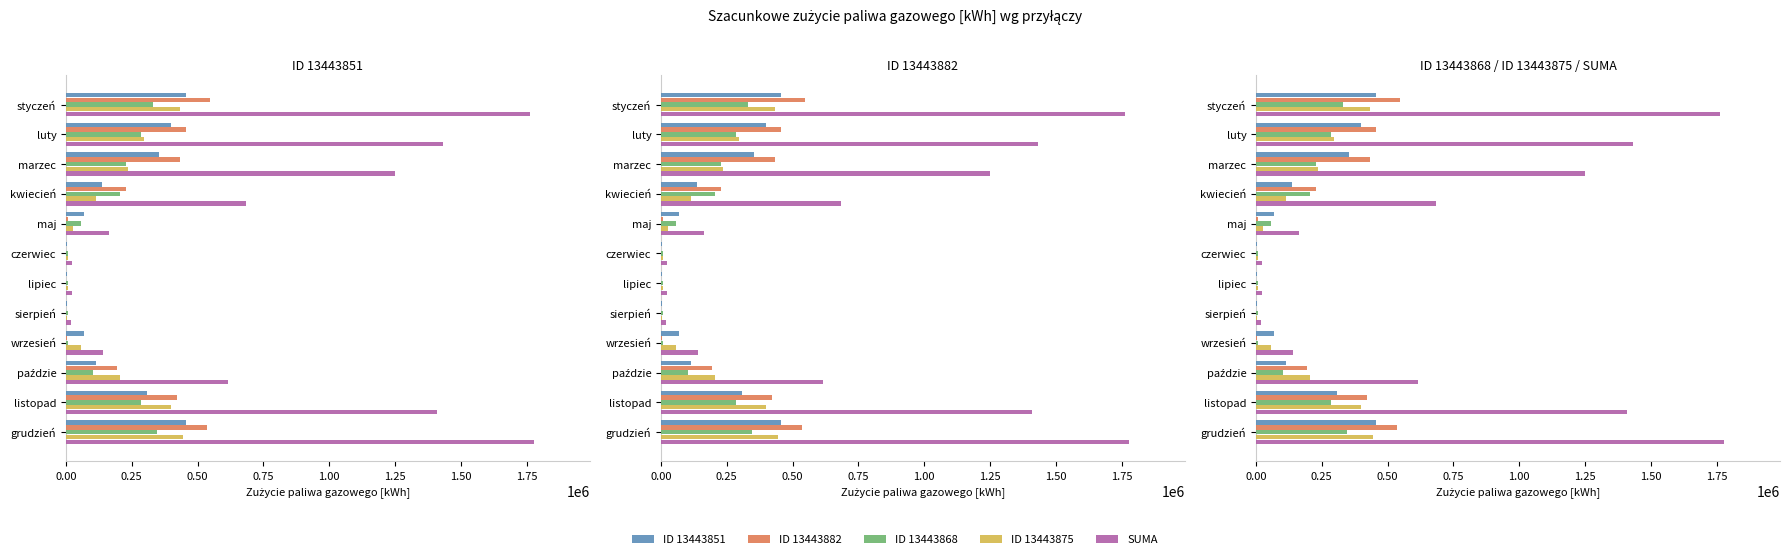

How many distinct data groups are displayed?

5